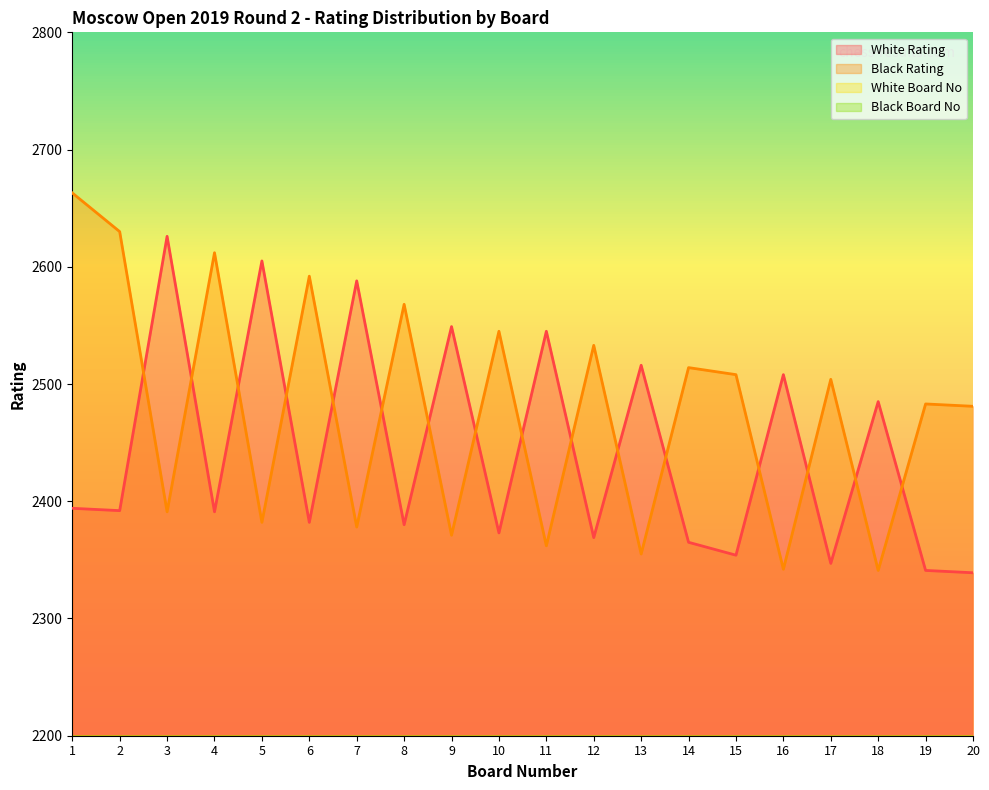

What is the maximum value shown in the chart?

2663